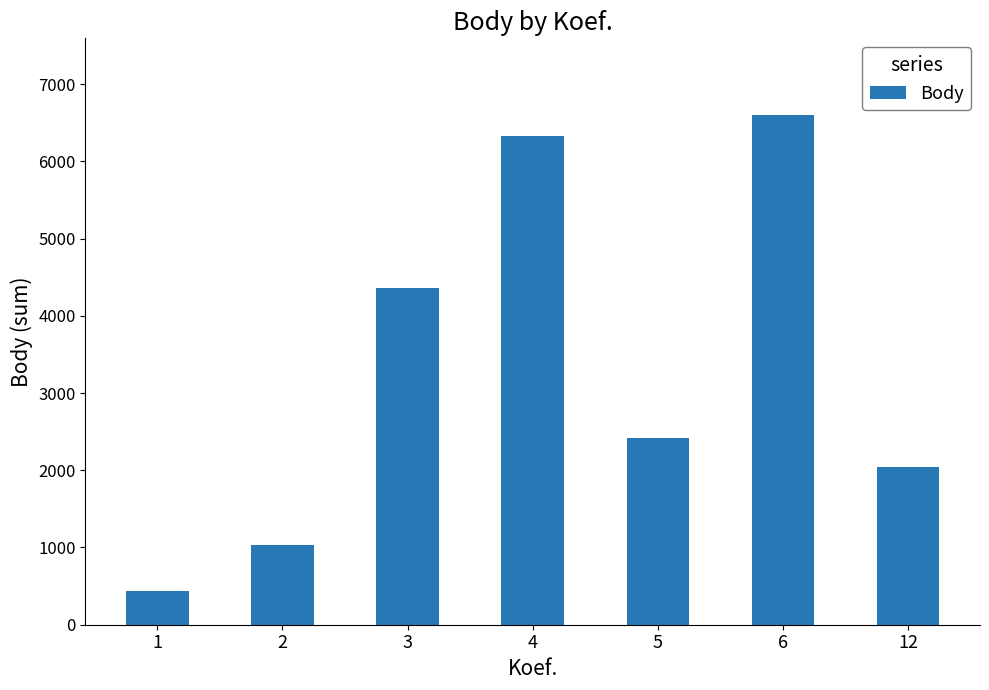

What is the change in value from 1 to 6?

+6160